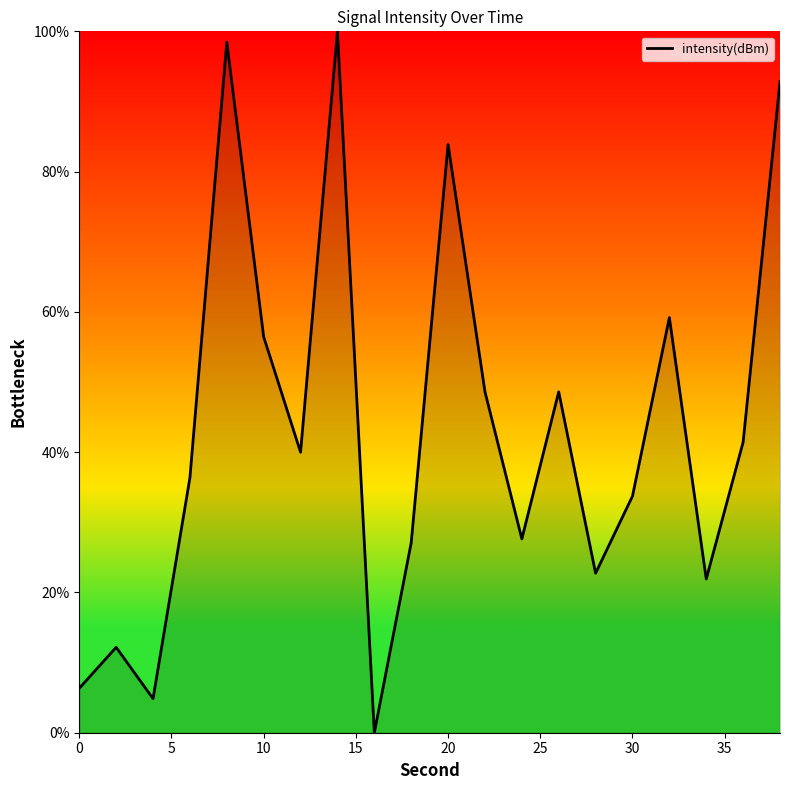

What is the greatest value displayed?

100.0